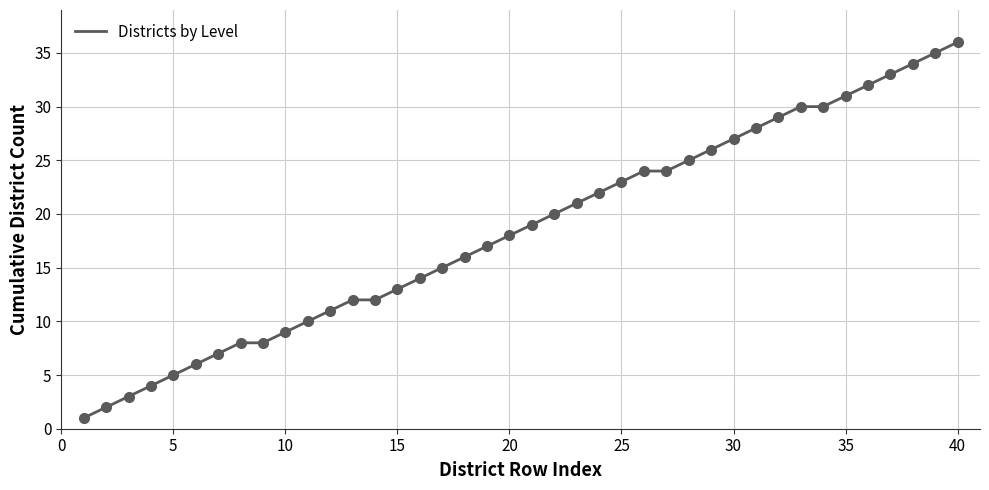

Is this an area chart (filled region under the line)?

No